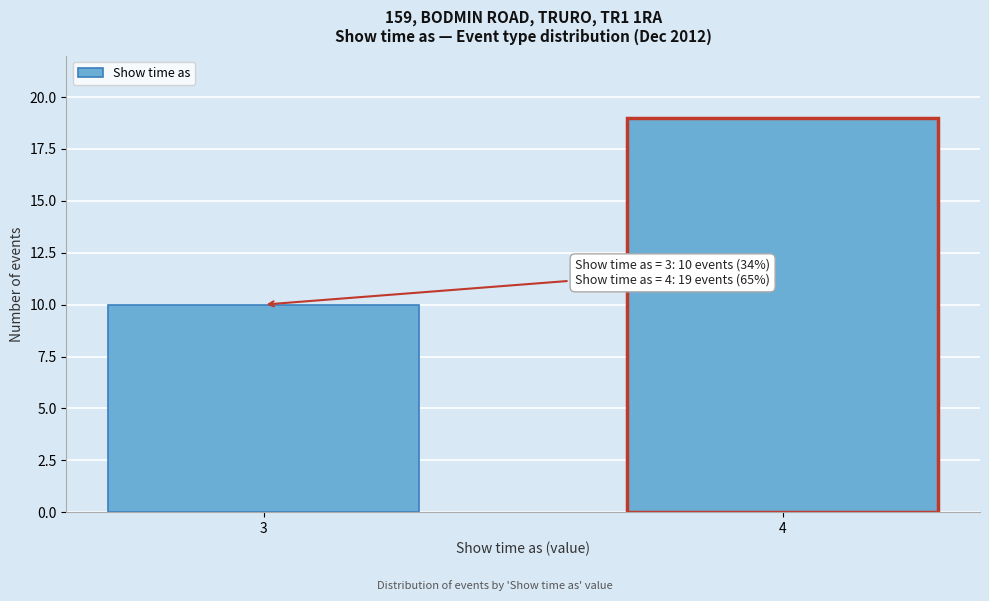

Reading left to right, transcribe all the data shown in this chart.

3=10	4=19